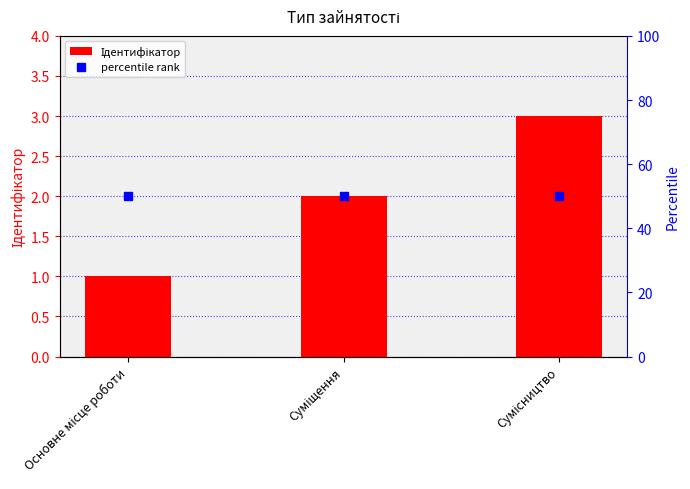

At which label does Ідентифікатор reach its minimum?

Основне місце роботи